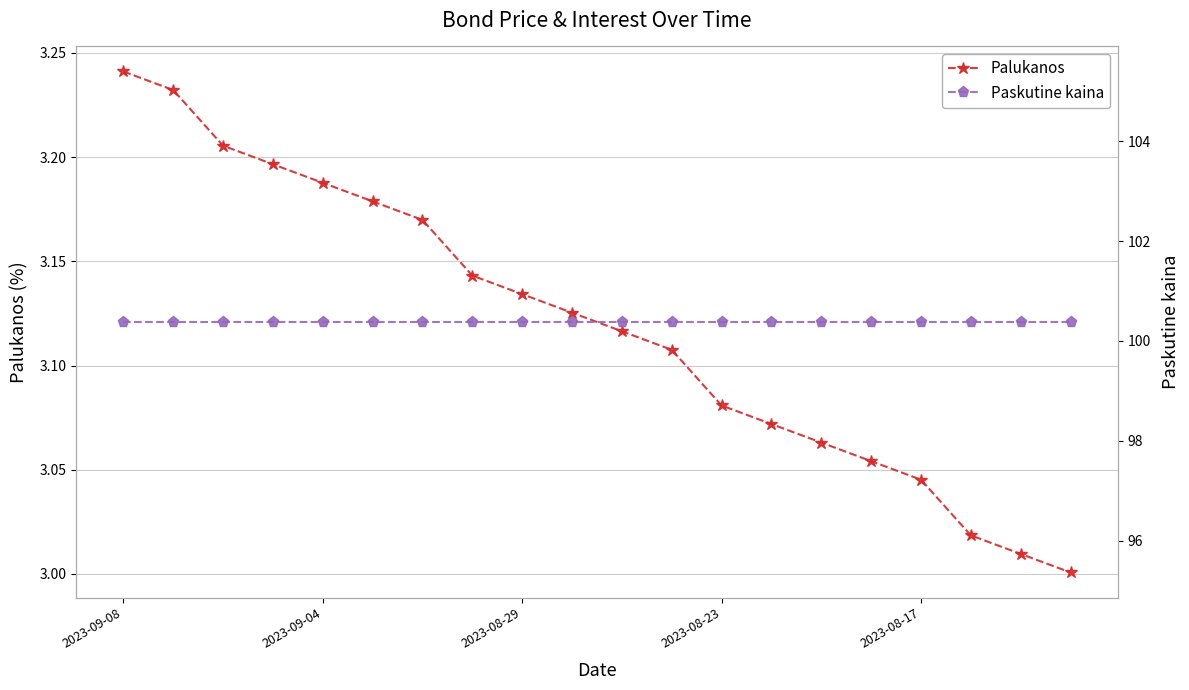

True or false: Paskutine kaina has more than 2 interior local peaks.

False